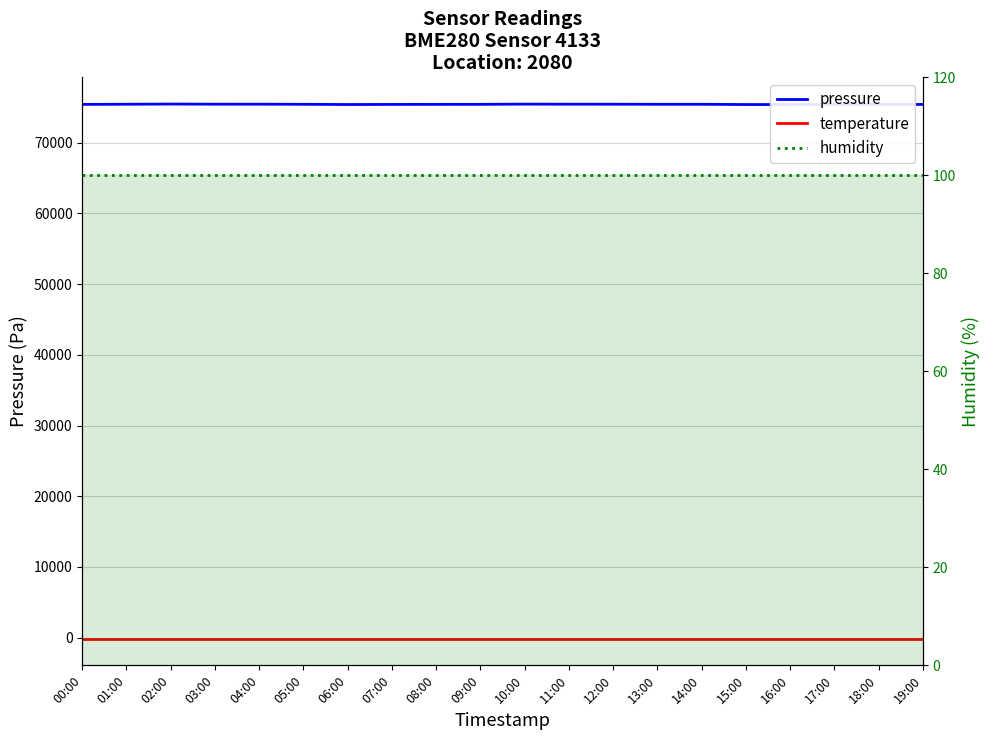

What is the maximum value for pressure?

75481.4